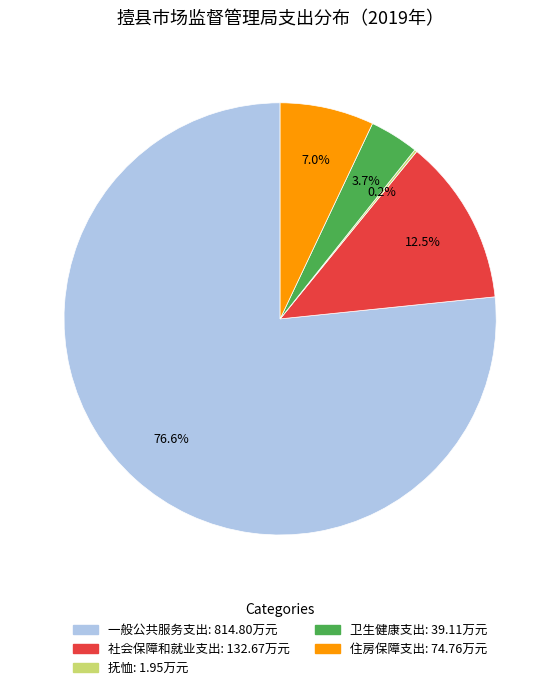

To the nearest percent, what is the average slice percentage?

20%